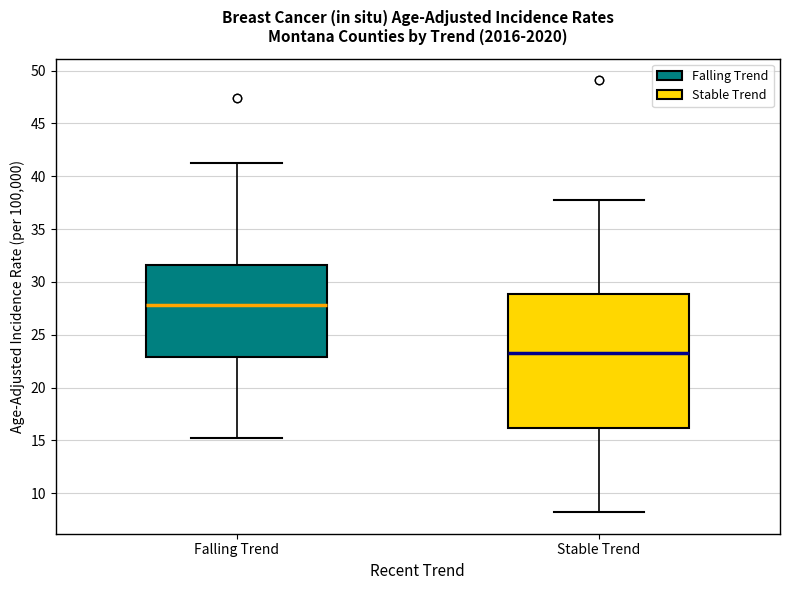

Where does the lower whisker of the box for Stable Trend end on the y-axis? The values are not printed on the chart, so give them approximately, as read against the axis.

8.0